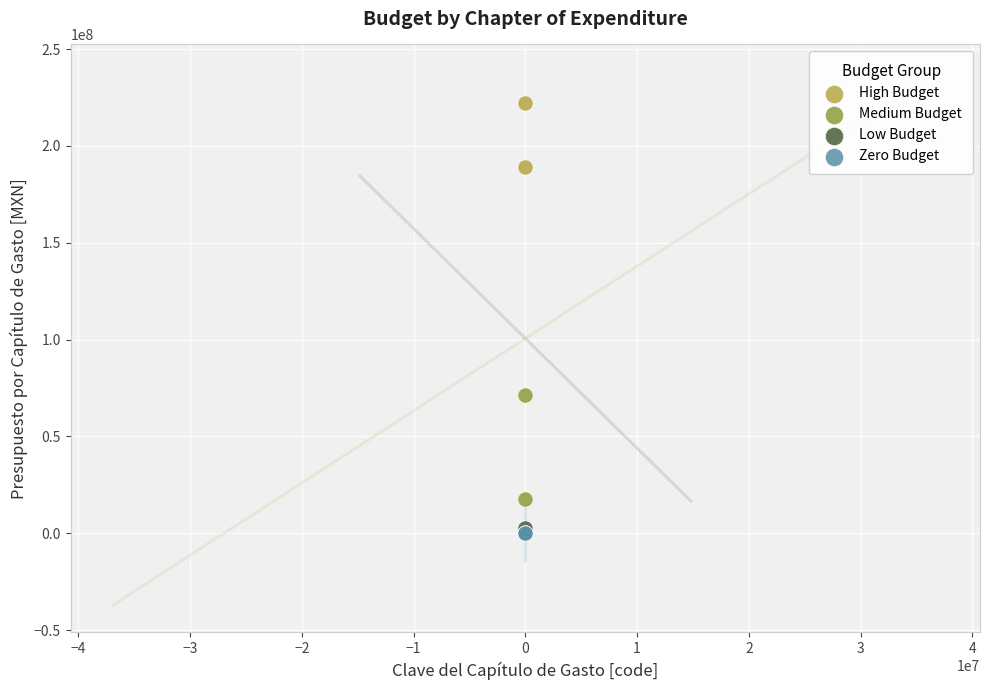

What are all the series names shown in the legend?

High Budget, Medium Budget, Low Budget, Zero Budget